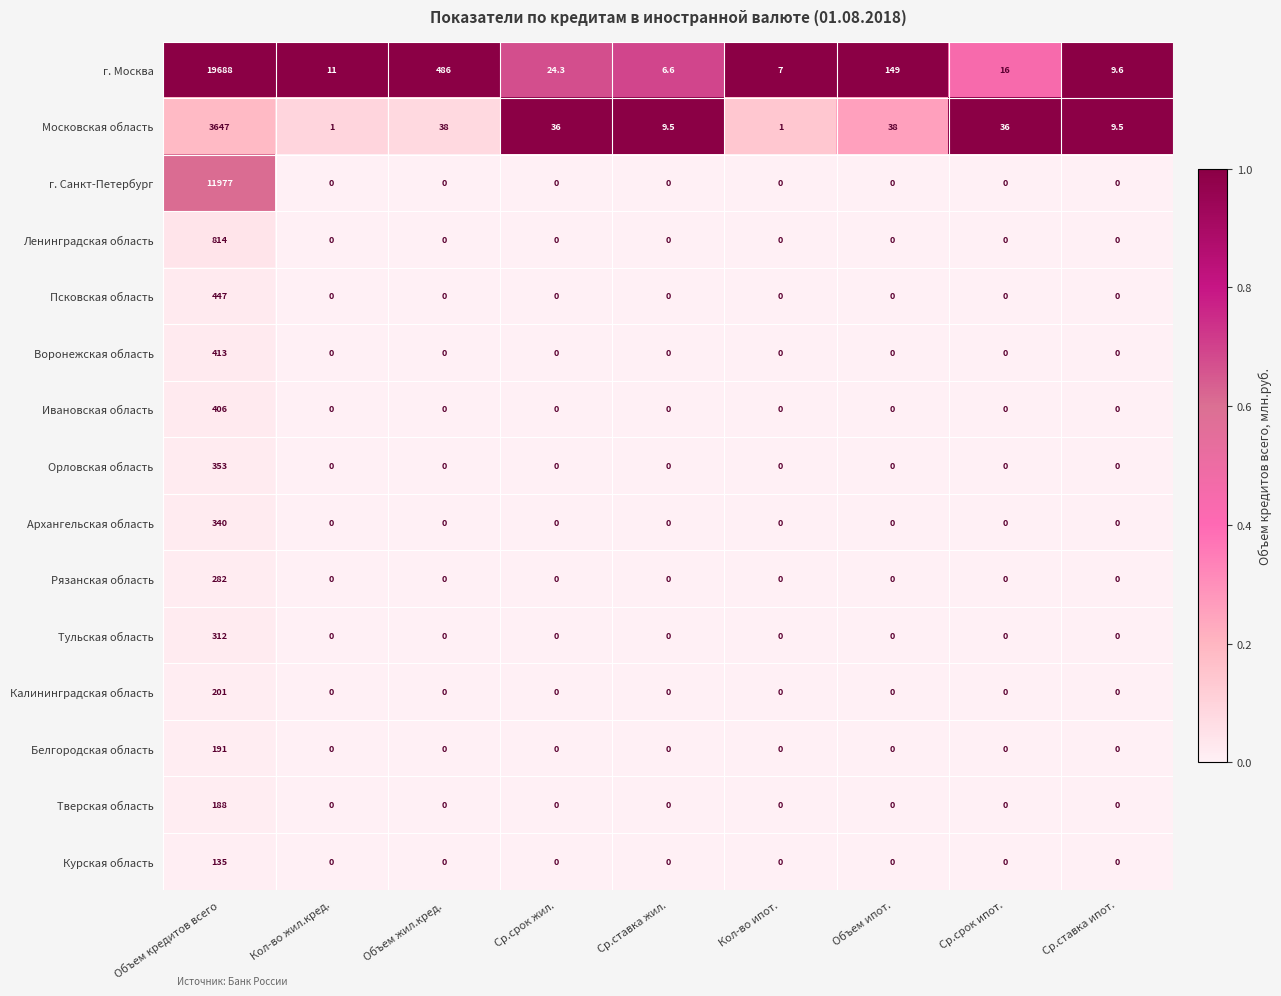

The value of Белгородская область at Объем жил.кред. is 0.0. True or false?

True